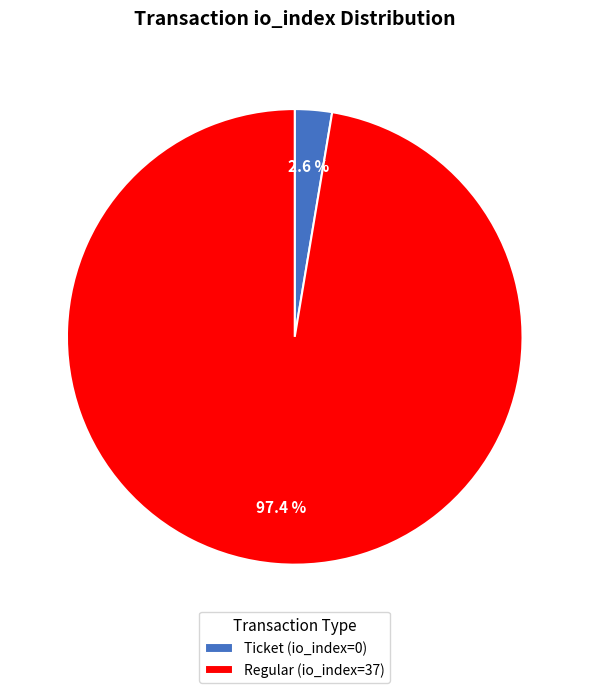

What percentage is the Regular (io_index=37) slice, to the nearest percent?

97%